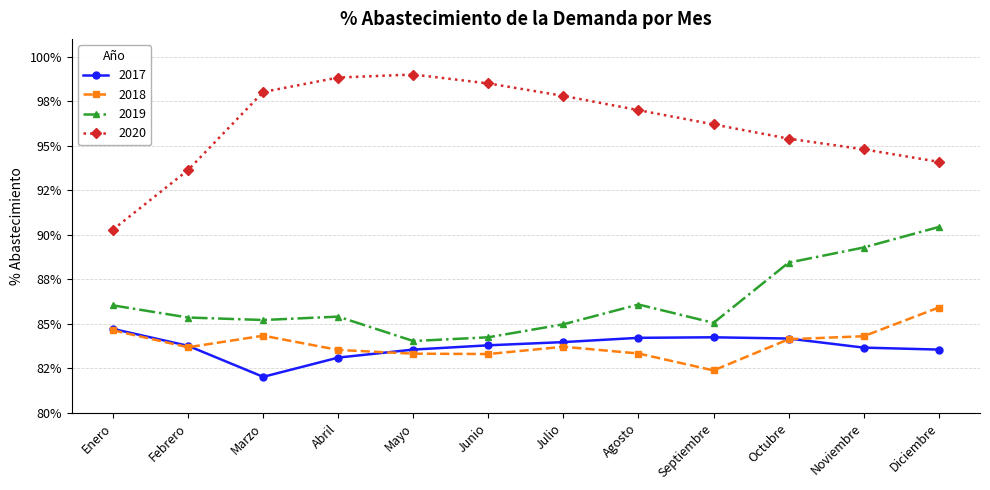

Is this an area chart (filled region under the line)?

No